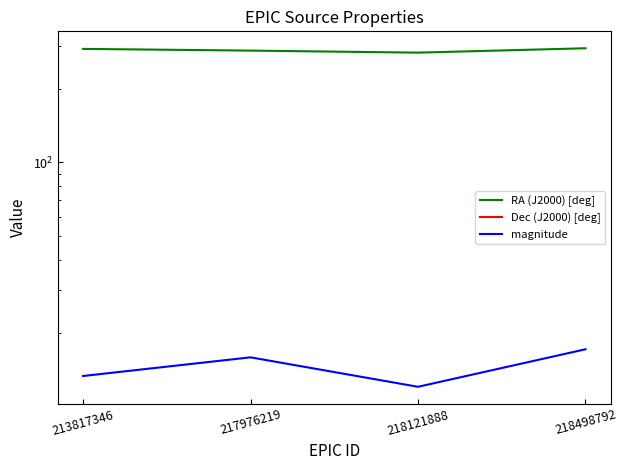

Which series has the widest spread of values?

RA (J2000) [deg]